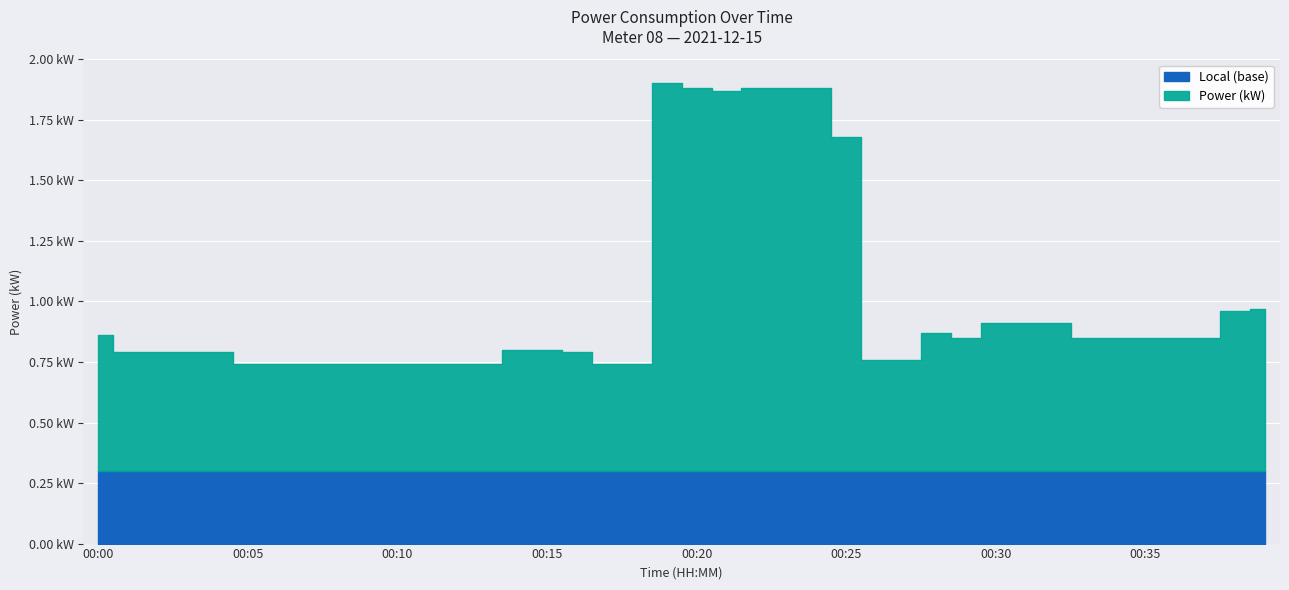

What is the change in value from 00:12 to 00:34?

+0.1